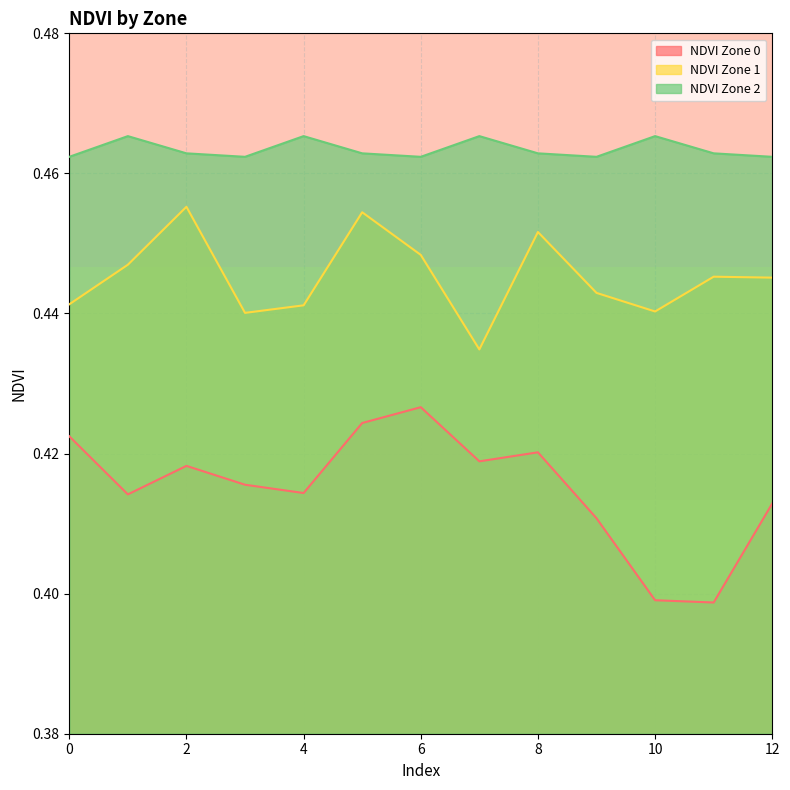

Which has a higher value, 3 or 5?

5